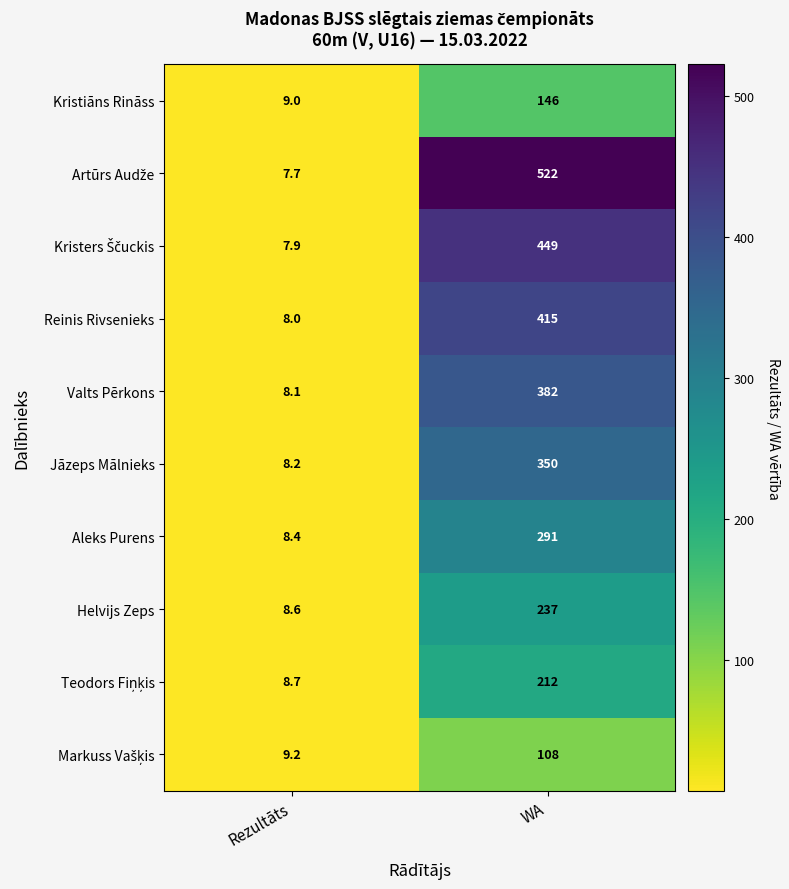

Is it true that Helvijs Zeps equals 237.0 at WA?

True